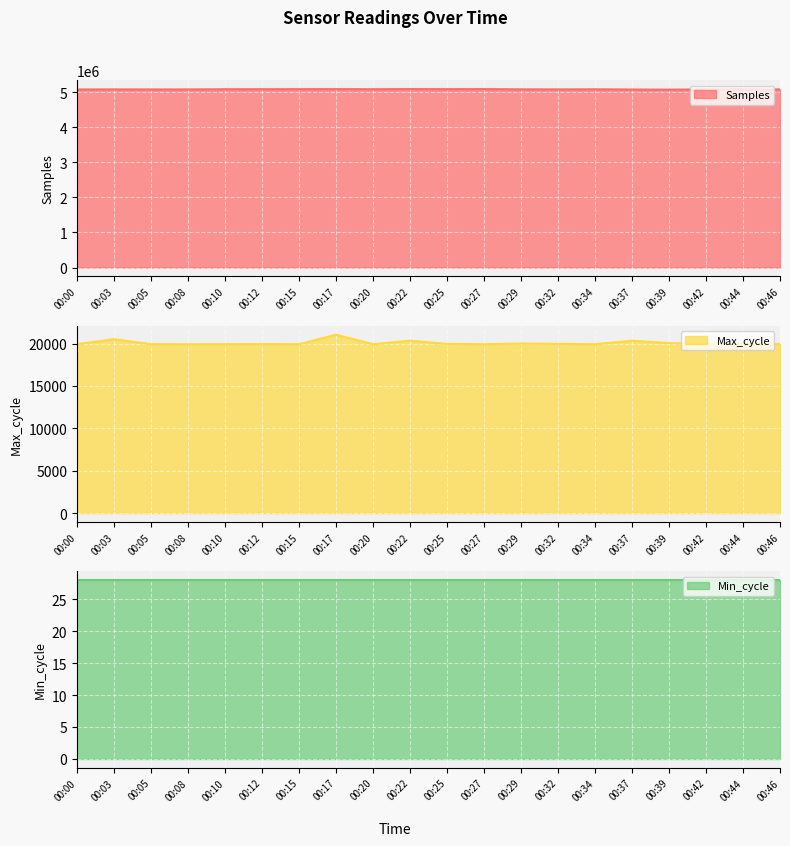

The value of Samples at 00:22 is 6771875. True or false?

False